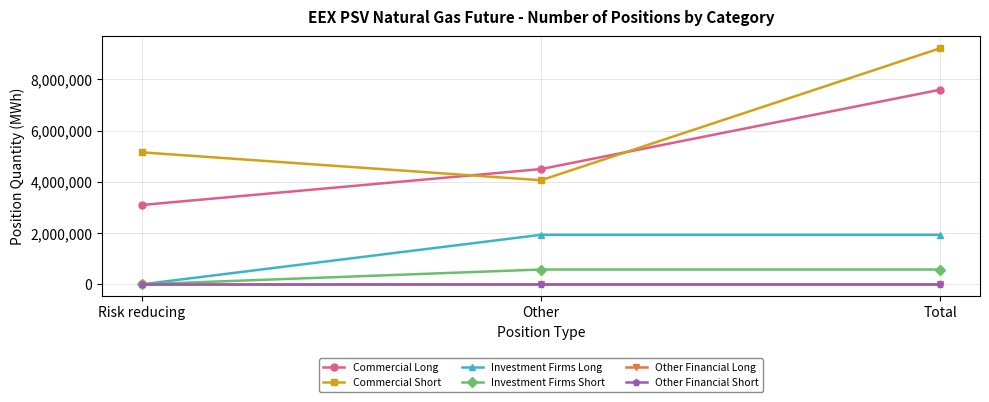

How many lines are shown in the chart?

6